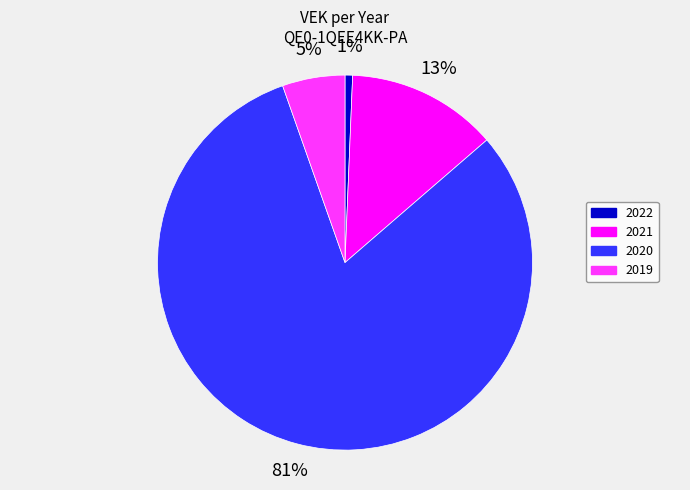

To the nearest percent, what is the average slice percentage?

25%